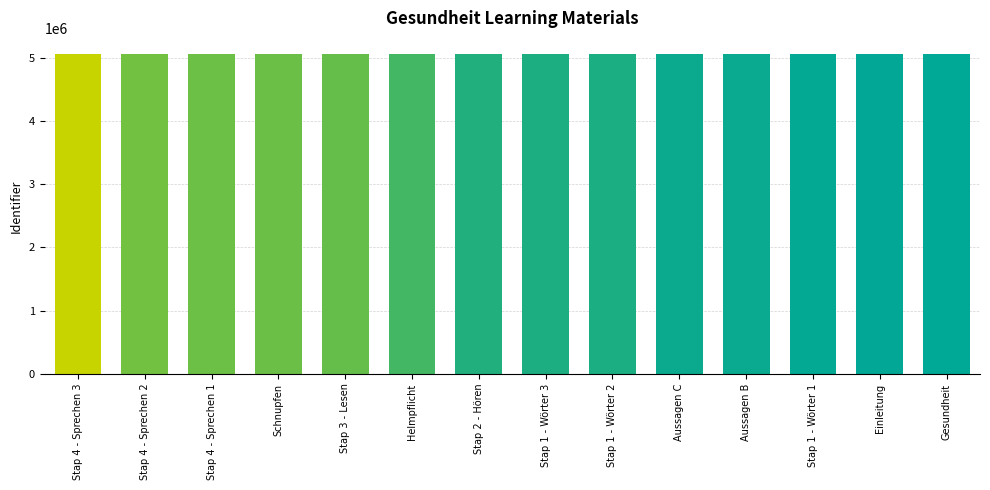

What is the difference between the maximum and minimum values?

975